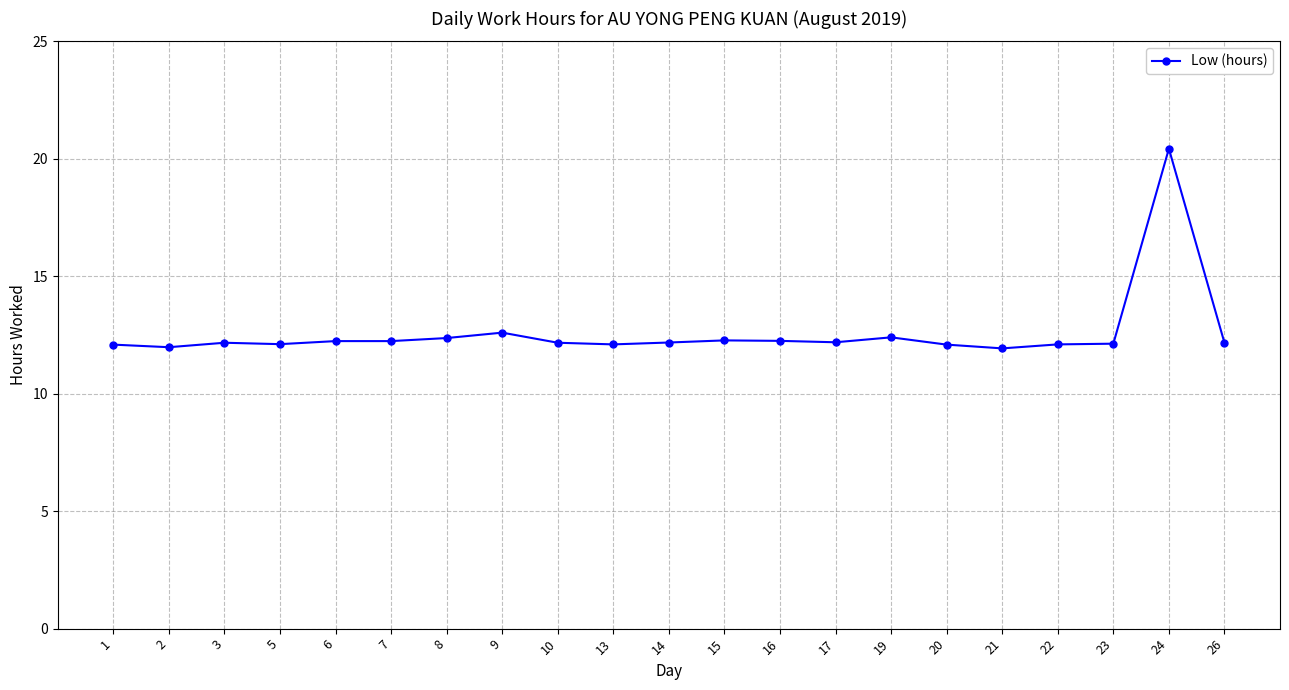

True or false: there are more than 0 points higher than both neighbors.

True